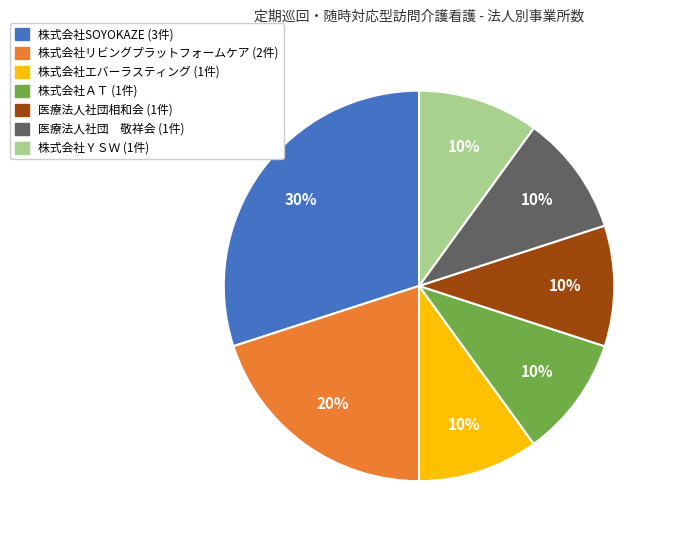

Do 株式会社エバーラスティング and 株式会社リビングプラットフォームケア together represent more than half of the pie?

No